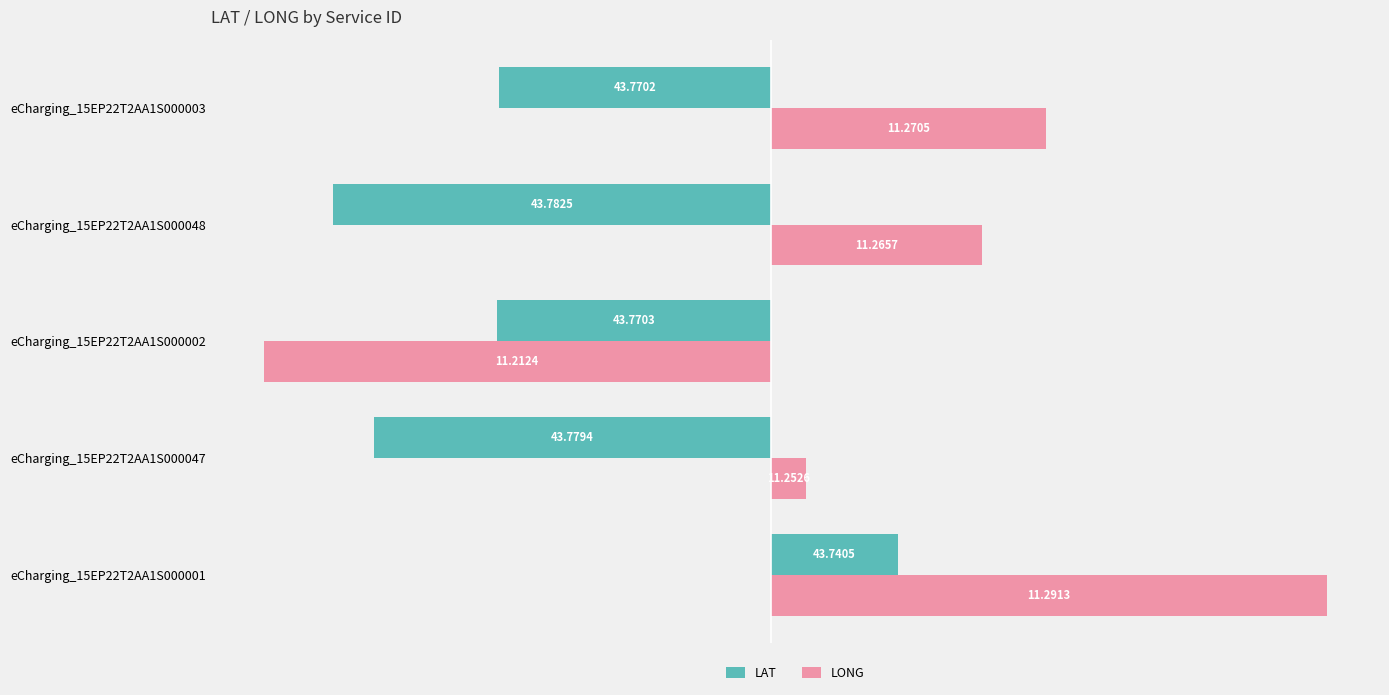

What are all the series names shown in the legend?

LAT, LONG